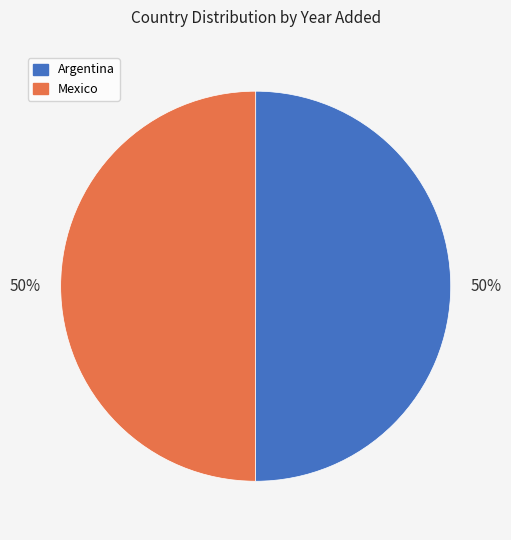

Is it true that Mexico is 50% of the pie?

True